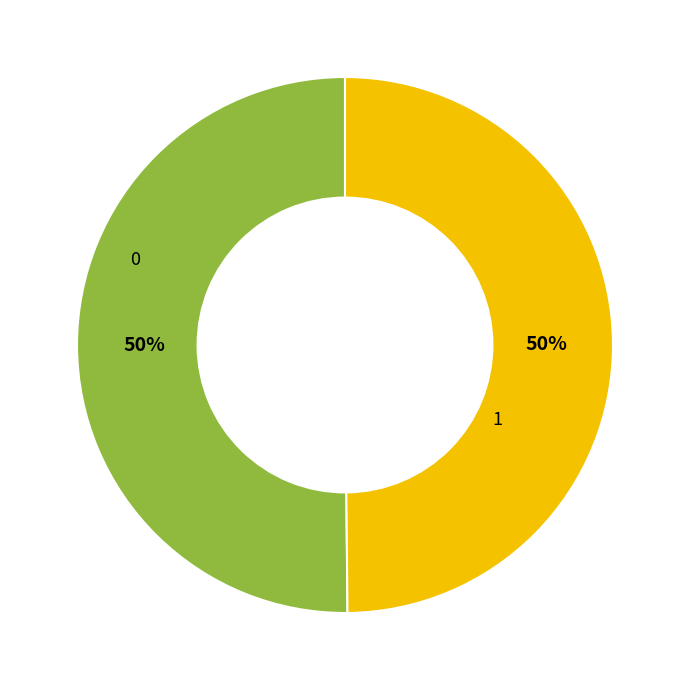

True or false: 0 accounts for 42% of the total.

False